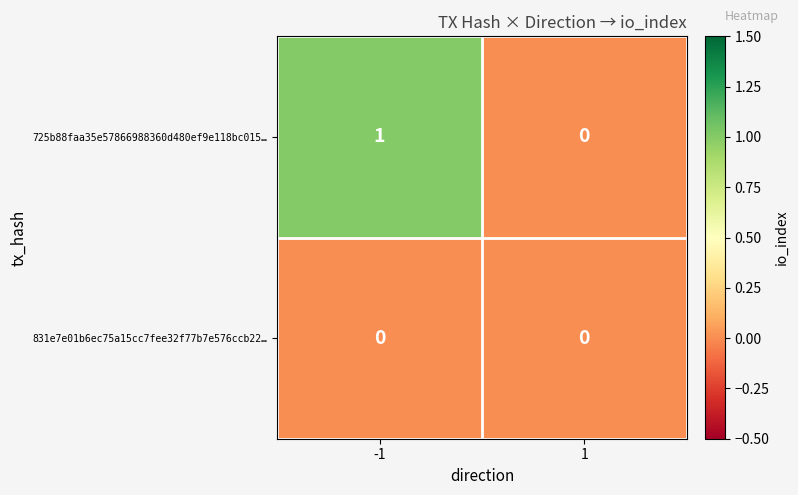

Reading left to right, transcribe all the data shown in this chart.

725b88faa35e57866988360d480ef9e118bc015…: -1=1	1=0
831e7e01b6ec75a15cc7fee32f77b7e576ccb22…: -1=0	1=0